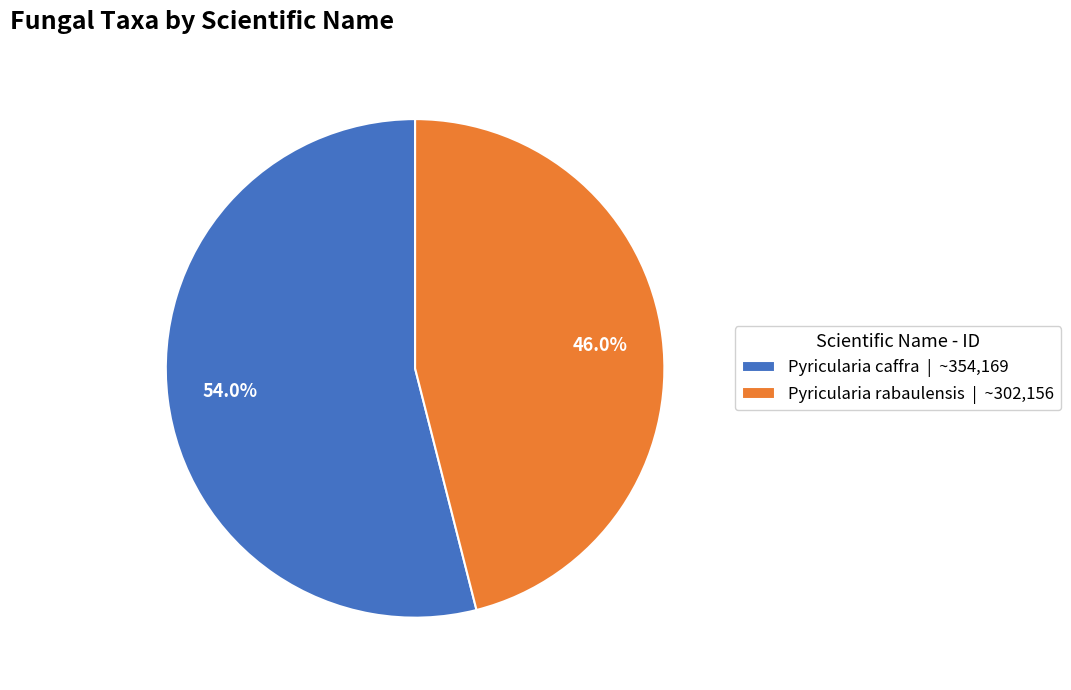

Is it true that Pyricularia rabaulensis is 59% of the pie?

False